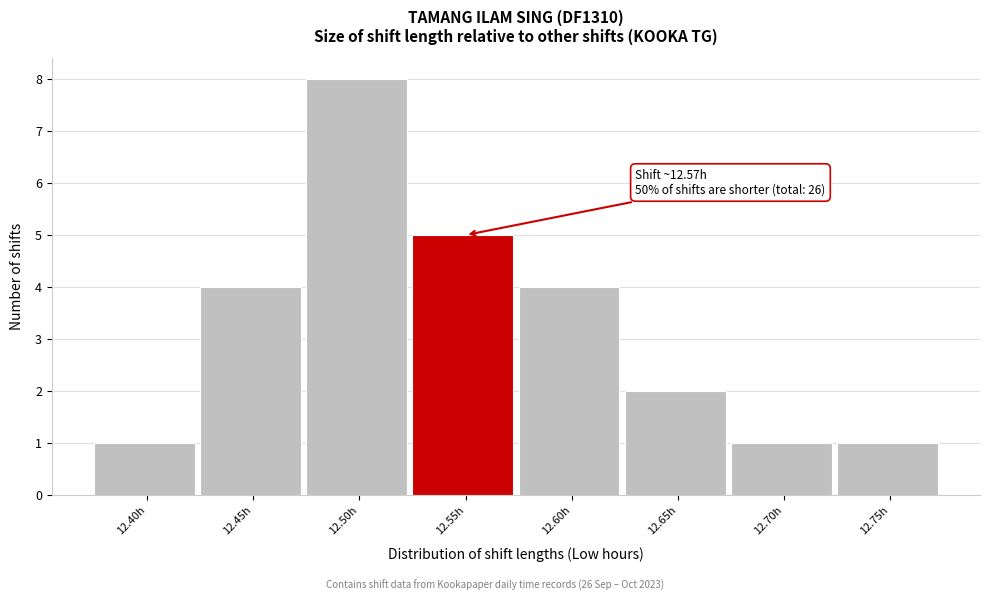

Reading left to right, what are all the values shown in this chart?

12.40h=1	12.45h=4	12.50h=8	12.55h=5	12.60h=4	12.65h=2	12.70h=1	12.75h=1